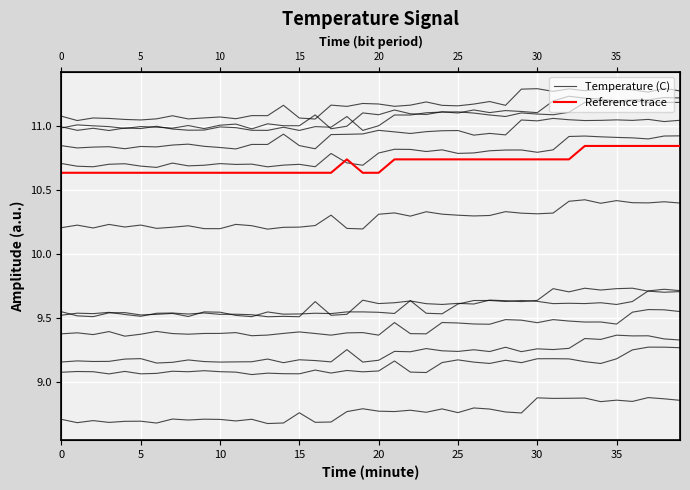

At how many categories does at least one series exceed 10?

40